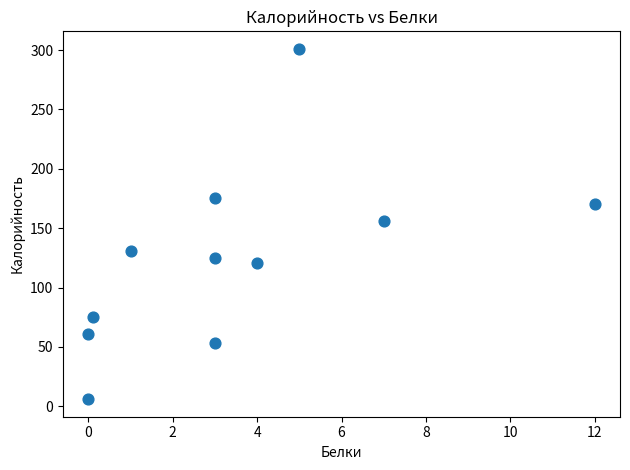

What is the range of Y values (max minus min)?

295